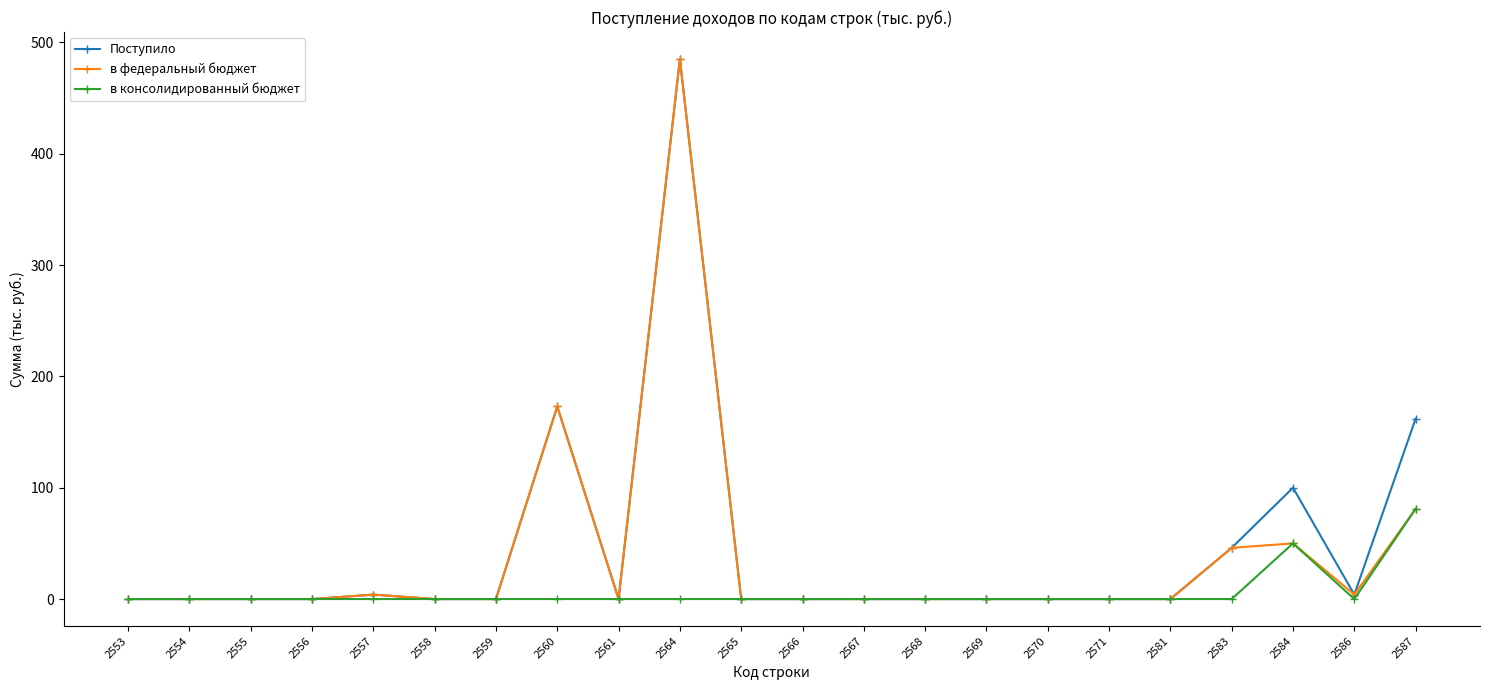

What are all the series names shown in the legend?

Поступило, в федеральный бюджет, в консолидированный бюджет